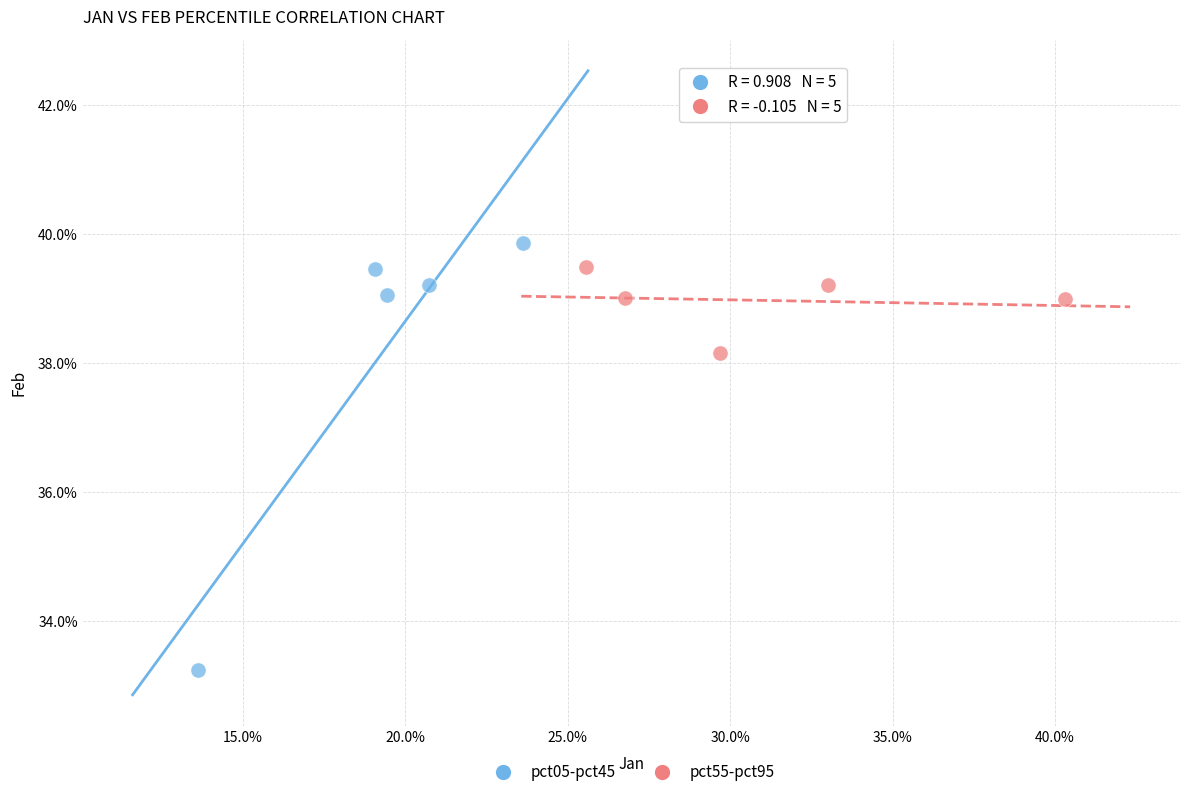

Which series reaches the minimum Y coordinate?

pct05-pct45